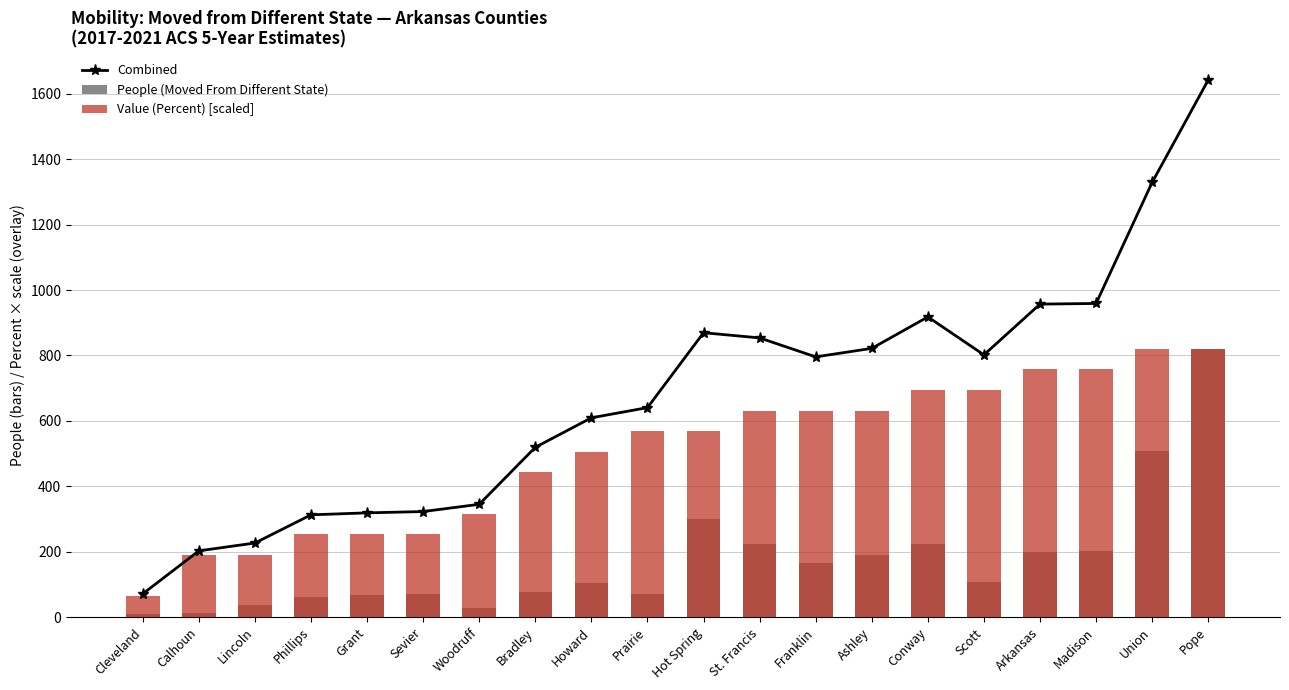

At which label does People (Moved From Different State) first exceed 107?

Hot Spring